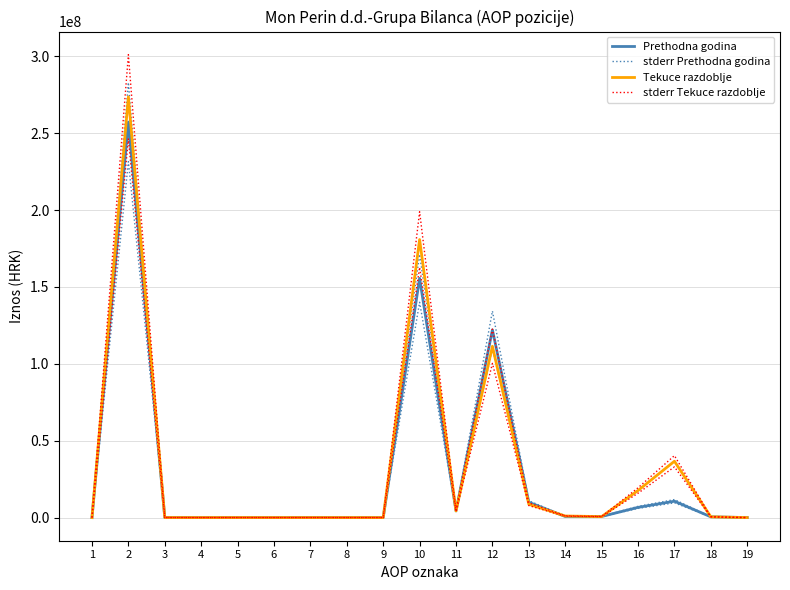

How many interior local valleys does the stderr Prethodna godina series have?

4